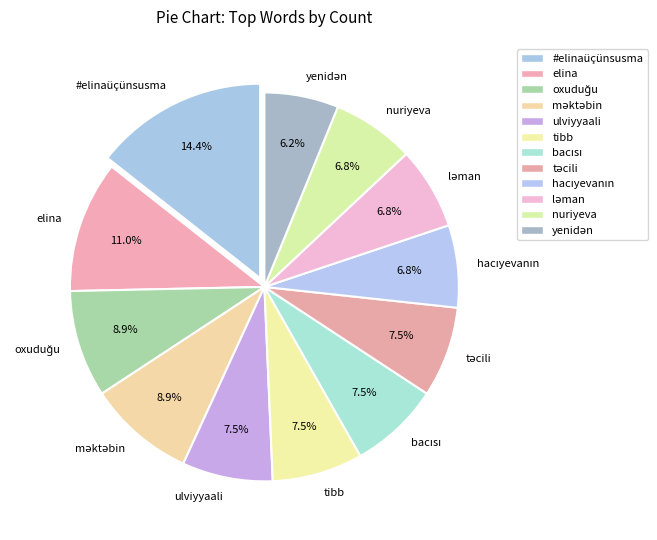

Does any single category account for the majority?

No